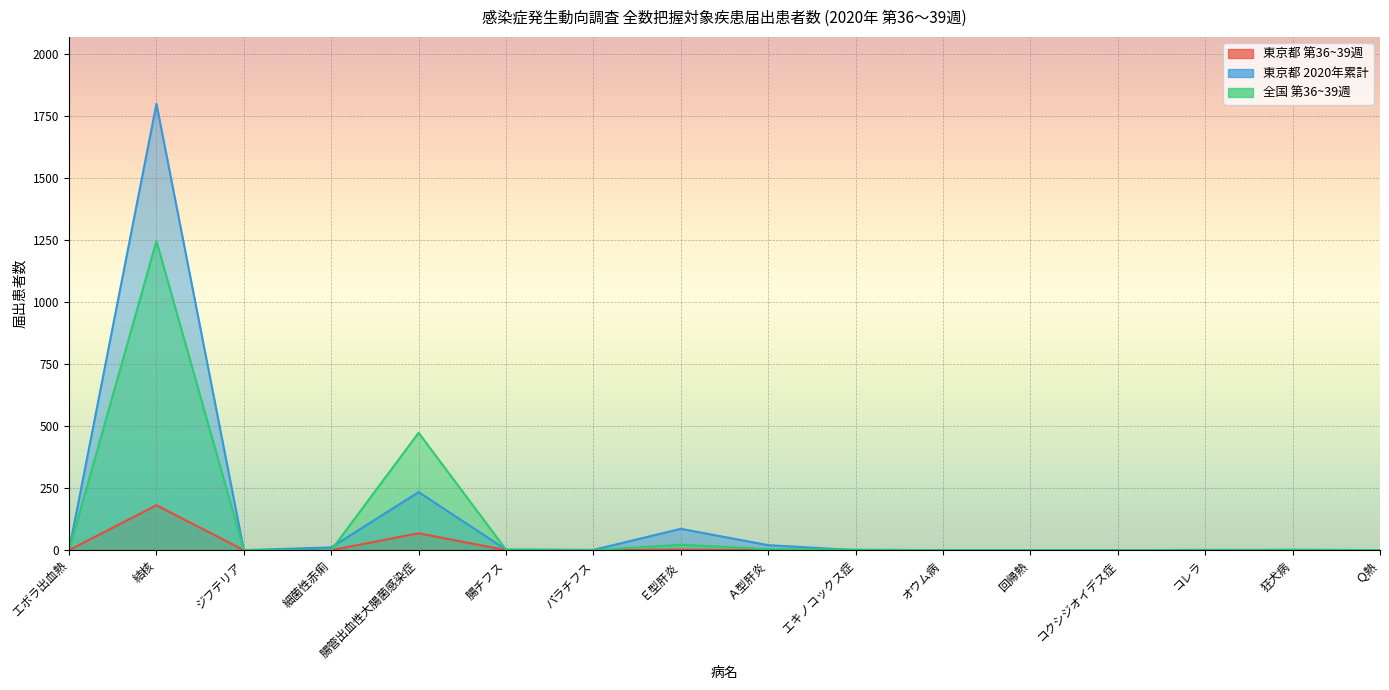

What position from the left is Ｑ熱?

16